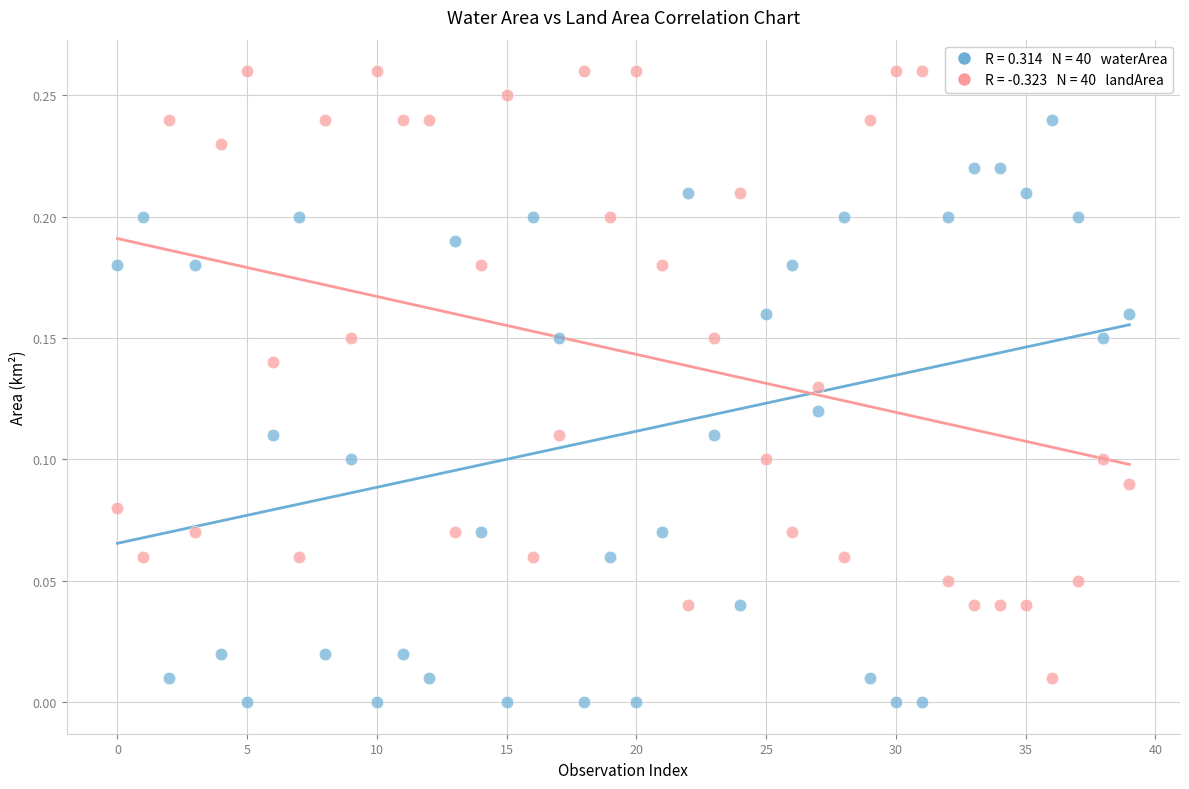

Count the number of points in this scatter plot.

80